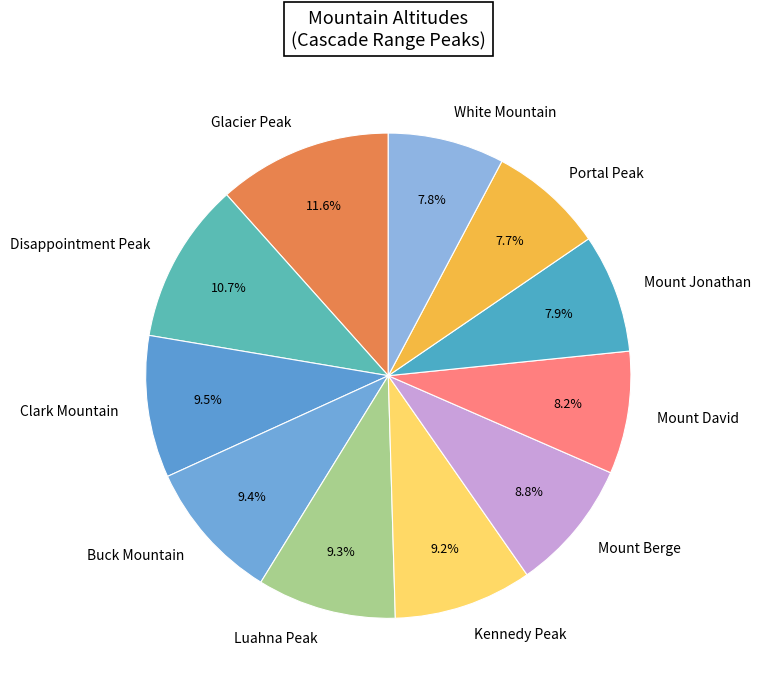

Which category has the biggest portion of the pie?

Glacier Peak